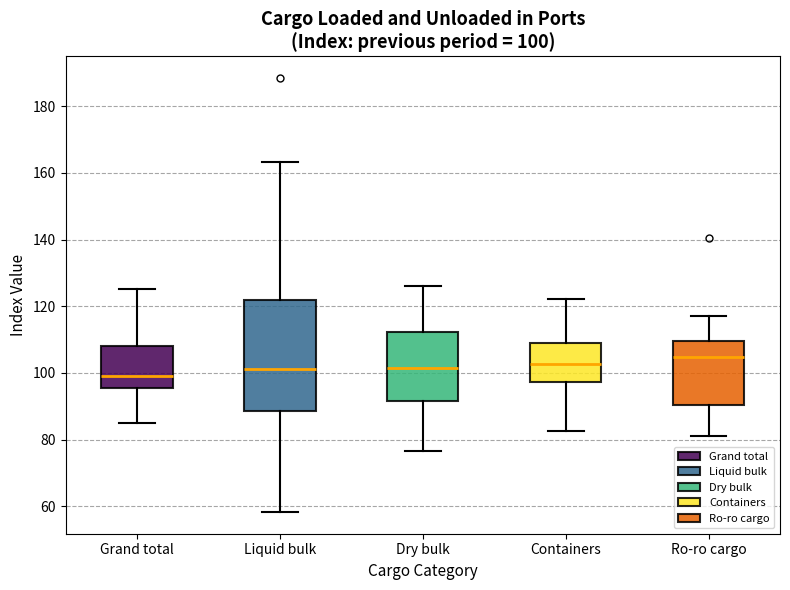

Which box's median line is the lowest?

Grand total